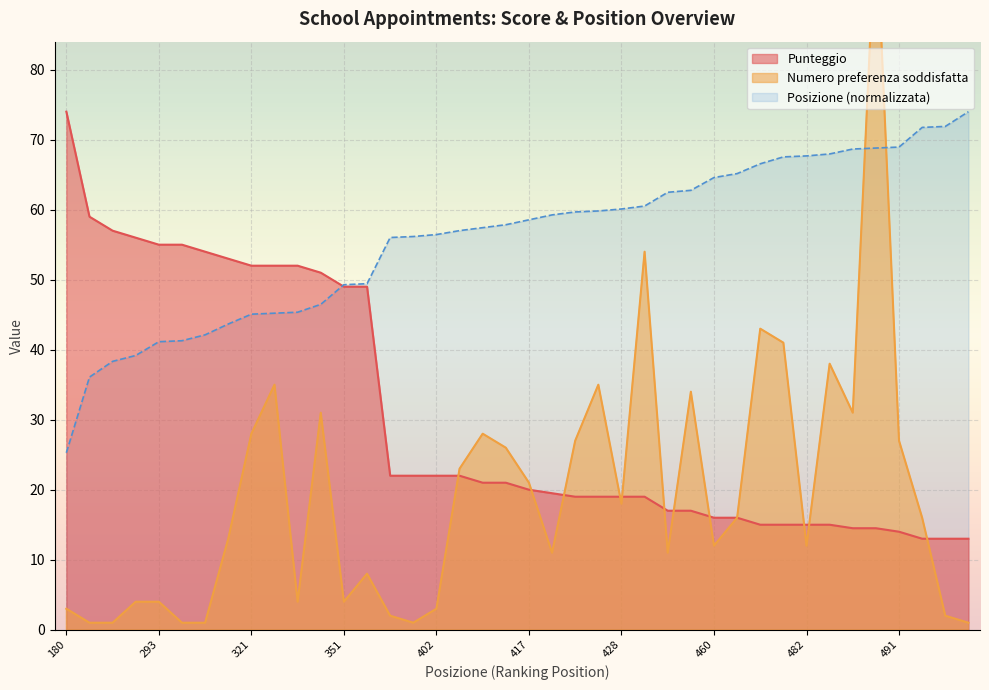

Rank the series at 431 from highest to lowest value.

Posizione, Numero preferenza soddisfatta, Punteggio